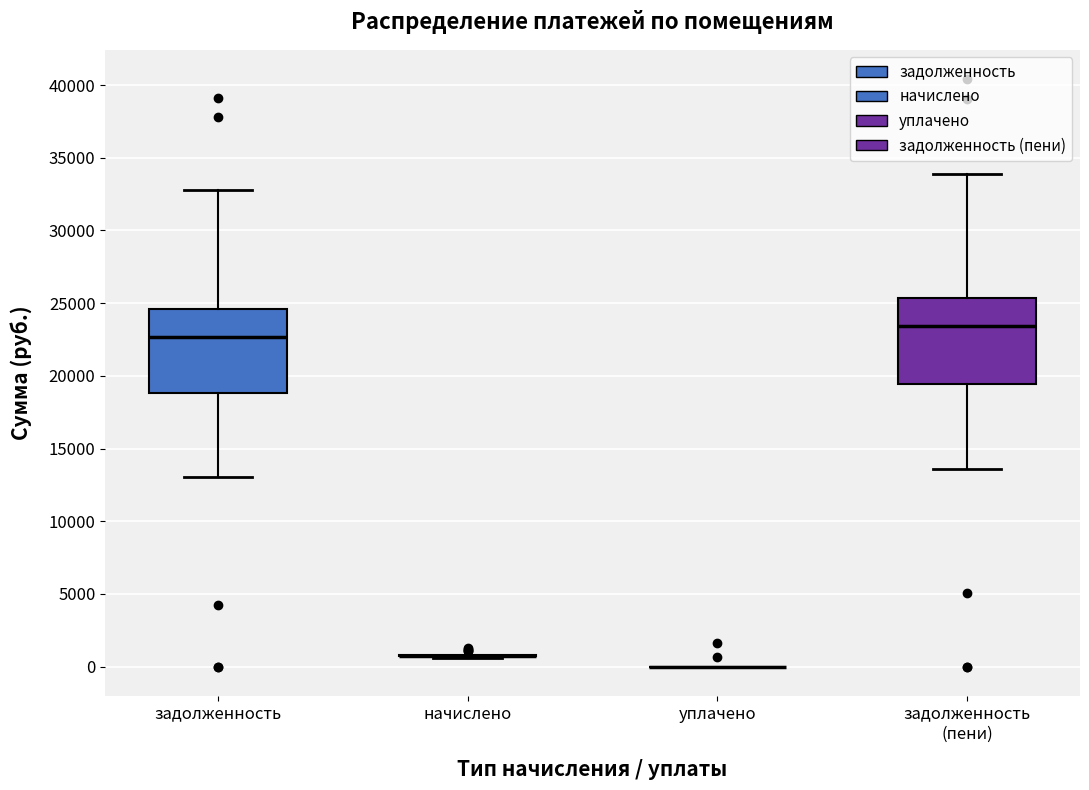

Reading left to right, transcribe this box plot: for each box, give where its median line is, the range the box spans, and where its two whiskers end, as read against the y-axis. The values are not printed on the chart, so give them approximately, as read against the axis.

задолженность: median 22500, box 19000 to 24500, whiskers 13000 to 33000
начислено: box collapsed to a line at 1000, whiskers 500 to 1000
уплачено: box collapsed to a line at 0, whiskers 0 to 0
задолженность (пени): median 23500, box 19500 to 25500, whiskers 13500 to 34000